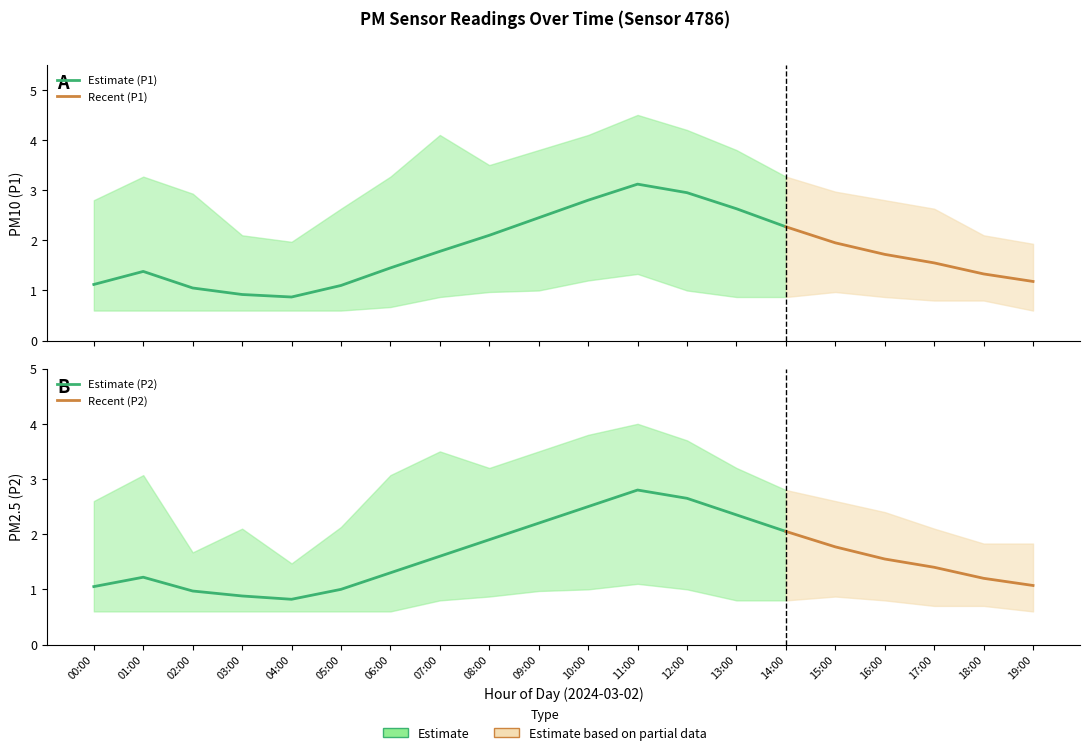

Count the number of data series in this chart.

6